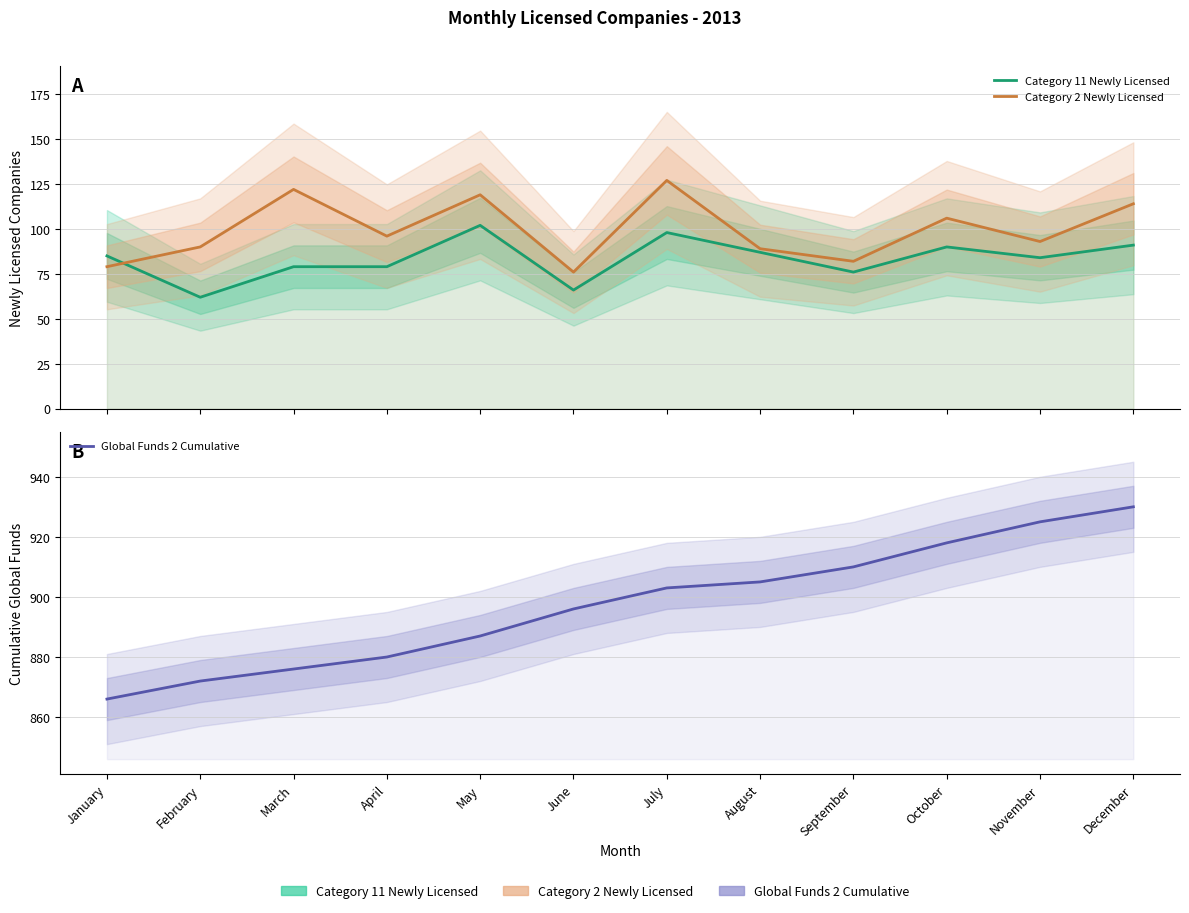

True or false: Category 11 Newly Licensed and Global Funds 2 Cumulative intersect in this chart.

False